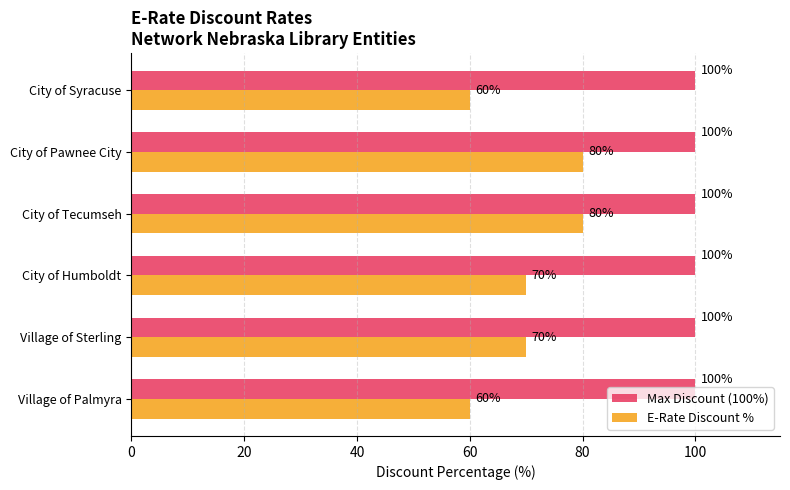

Rank the series by their maximum value, from highest to lowest.

Max Discount (100%), E-Rate Discount %